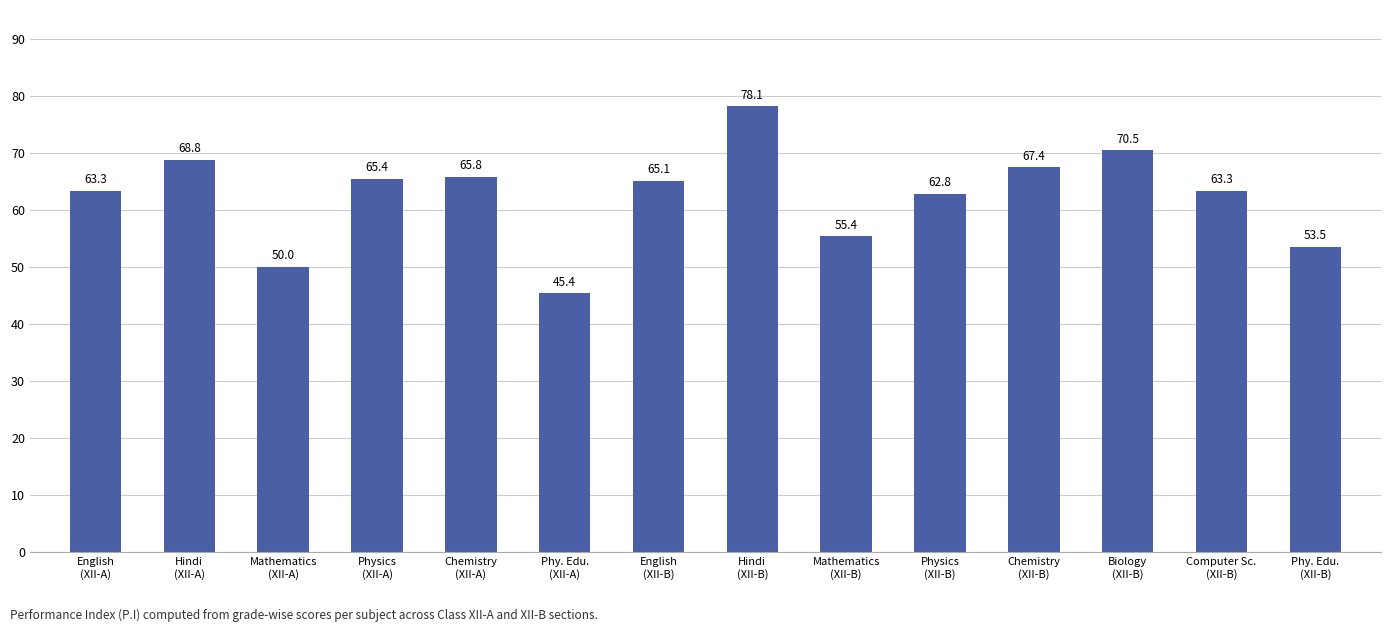

The value at Phy. Edu.
(XII-B) is 82.3. True or false?

False